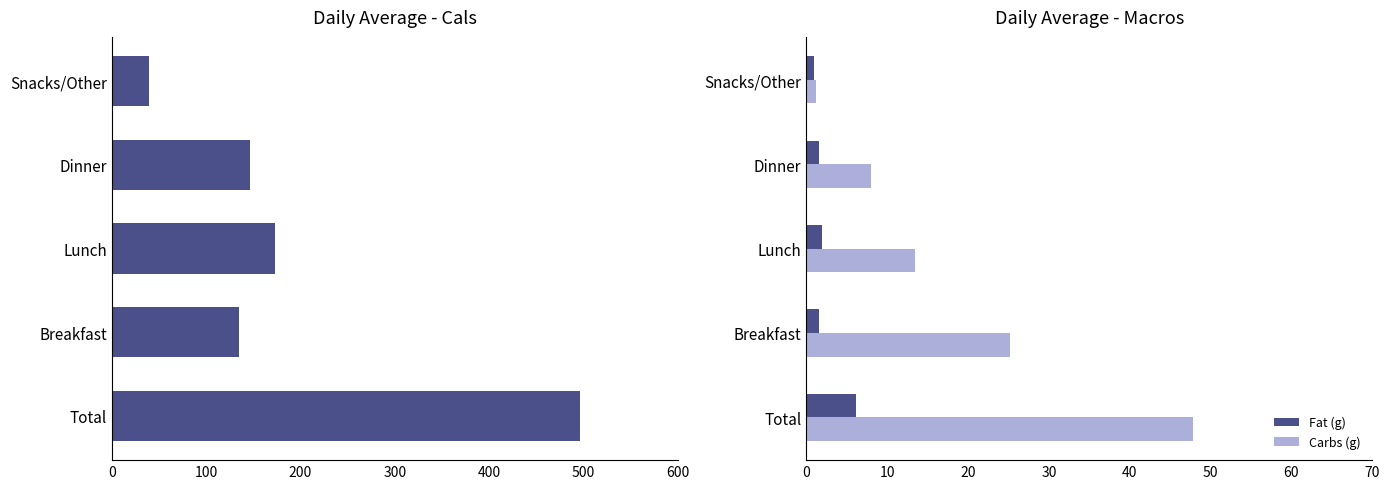

What is the difference between the maximum and minimum values in the Fat (g) series?

5.1